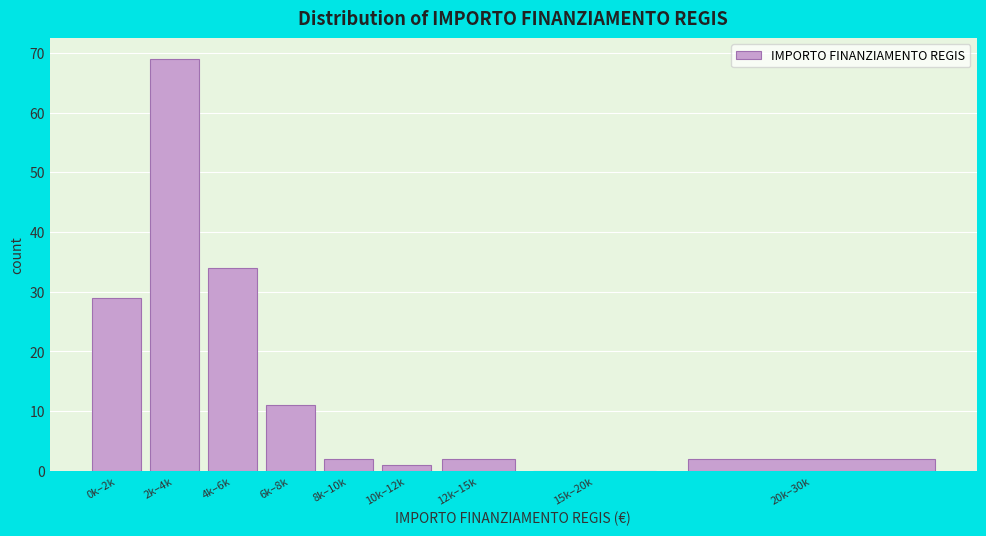

Reading left to right, list all the values displayed in this chart.

0k–2k=29	2k–4k=69	4k–6k=34	6k–8k=11	8k–10k=2	10k–12k=1	12k–15k=2	15k–20k=0	20k–30k=2